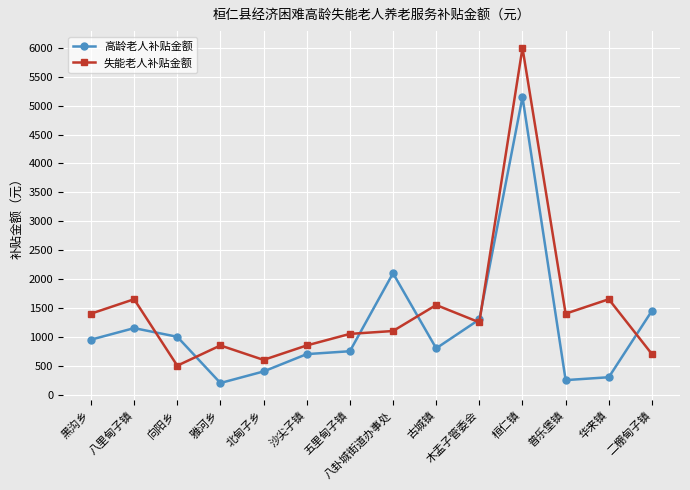

The 失能老人补贴金额 series shows 1650 at 八里甸子镇. True or false?

True